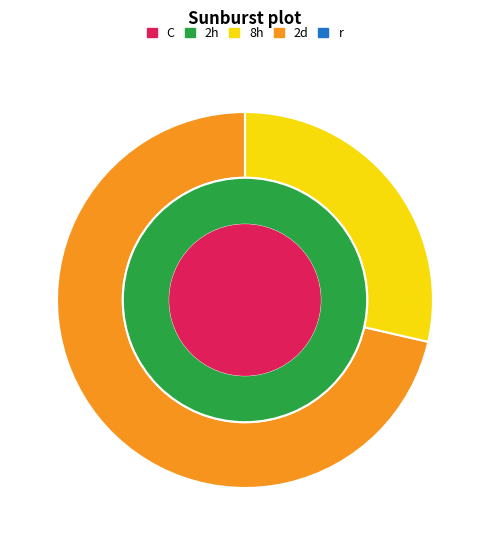

What percentage is the Prezi classic slice, to the nearest percent?

29%